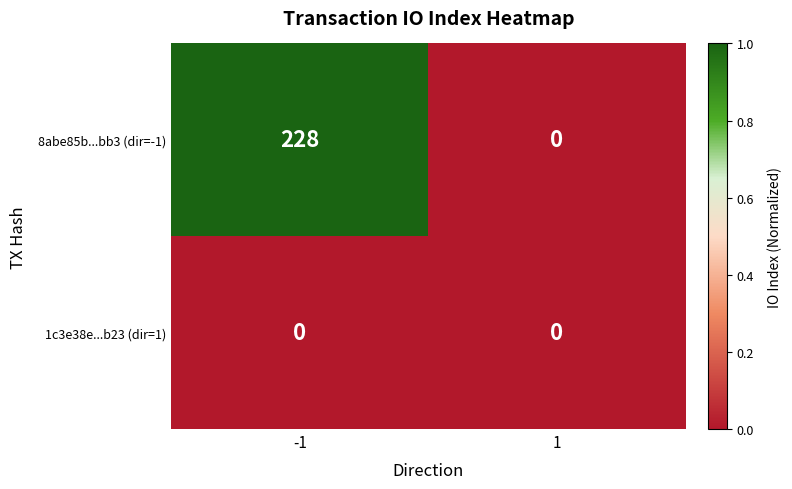

List the series in order of their overall mean, highest first.

8abe85b...bb3 (dir=-1), 1c3e38e...b23 (dir=1)